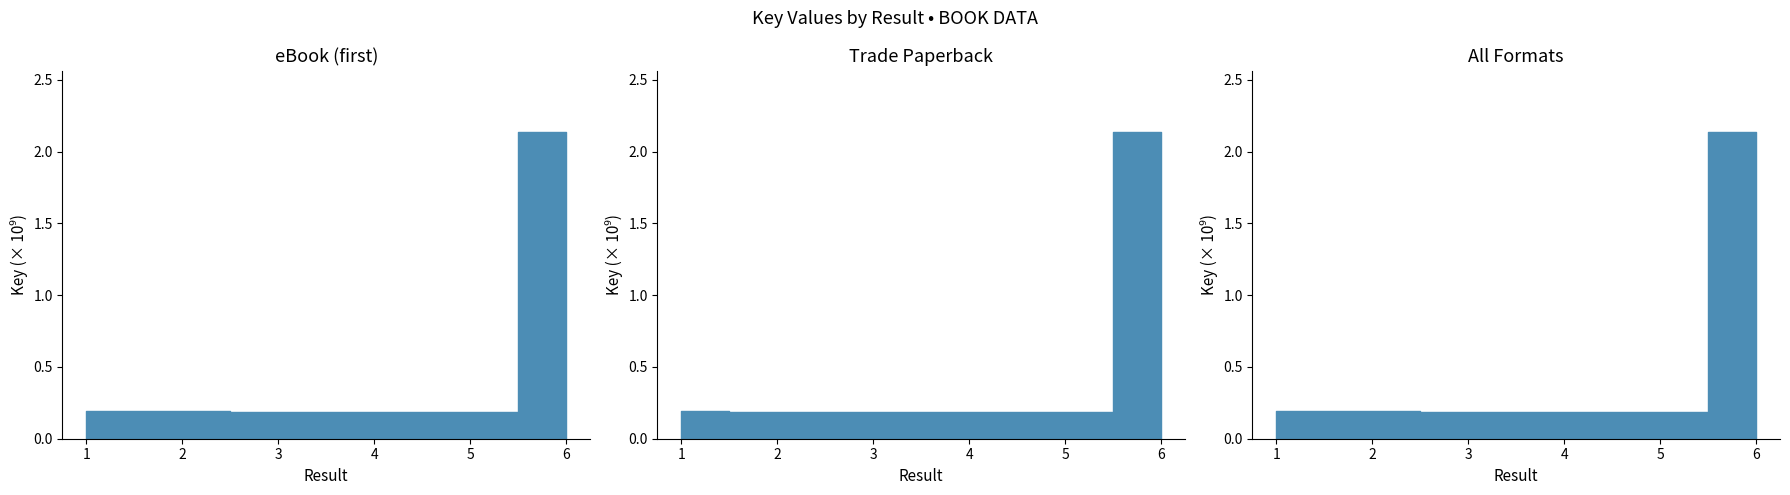

Between 1 and 2, which is larger?

1